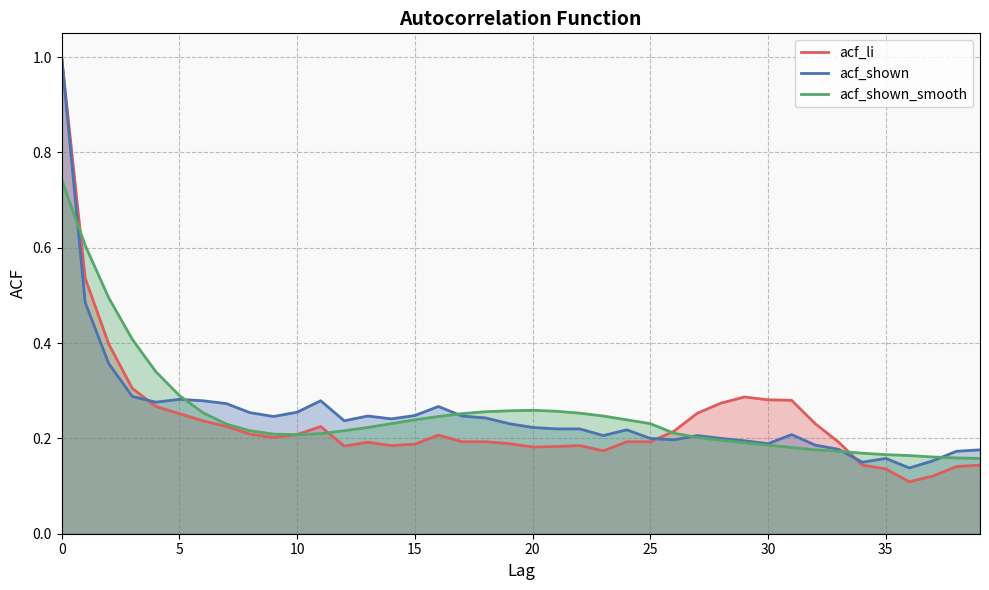

Which has a higher value, 32 or 38?

32